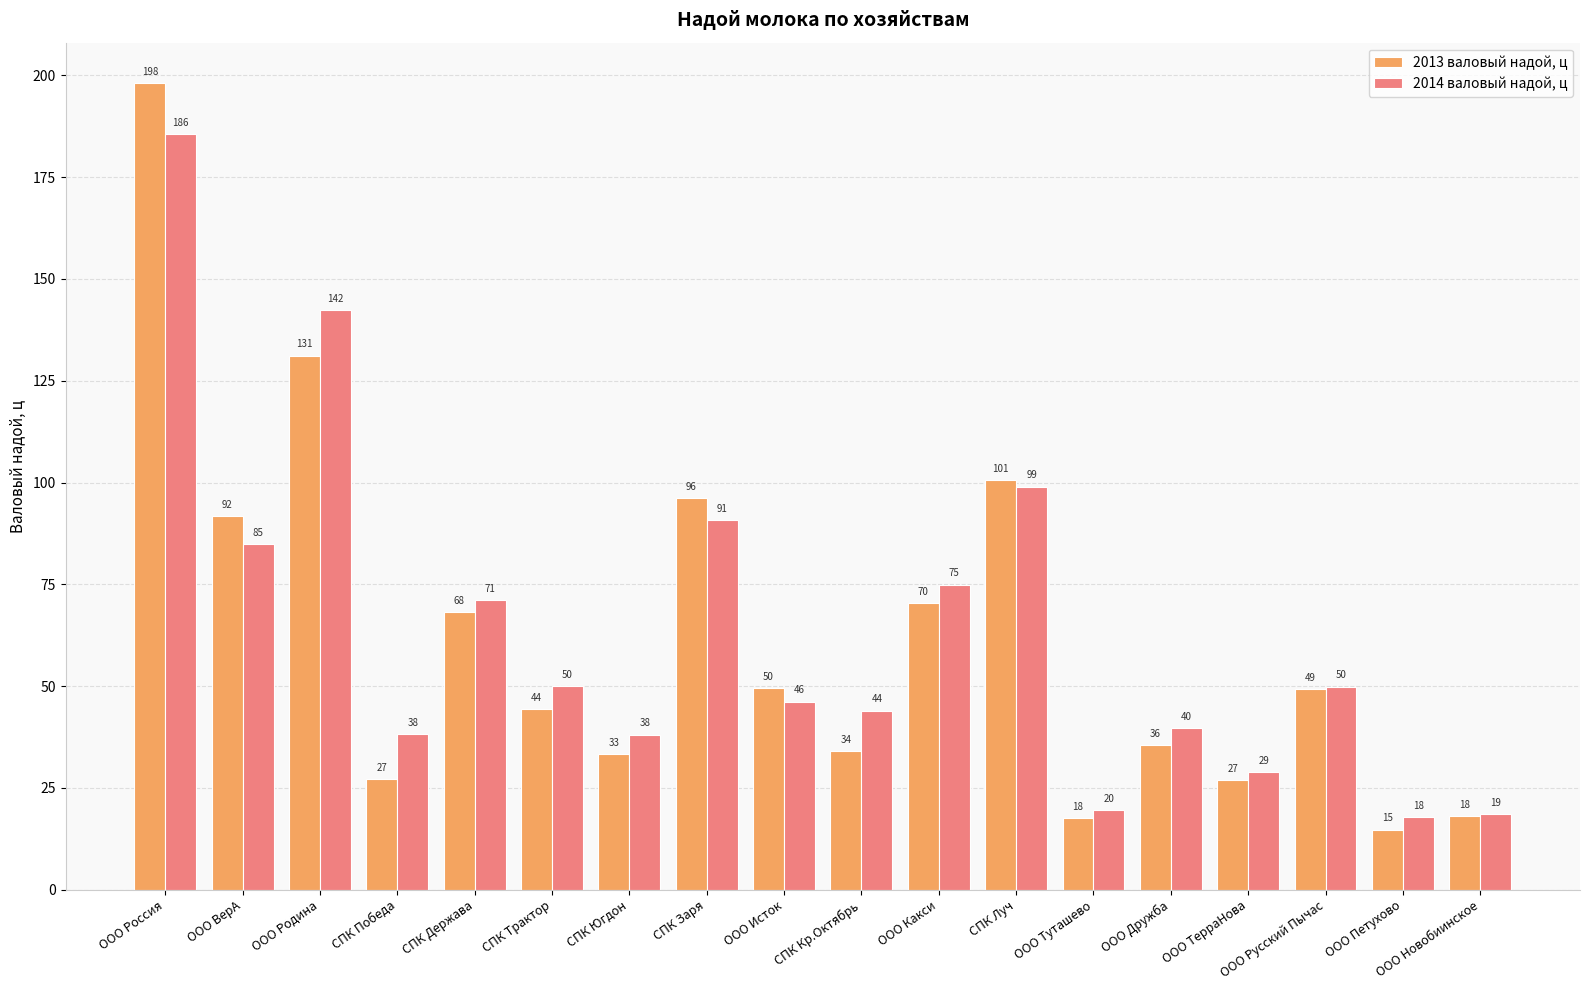

At which label does 2013 валовый надой, ц first exceed 49?

ООО Россия